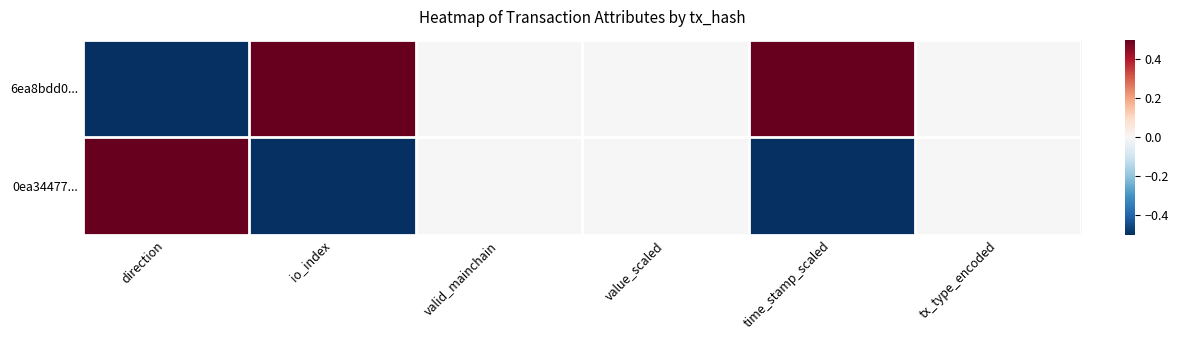

Reading left to right, extract all data points from this chart.

6ea8bdd0...: direction=-0.5	io_index=0.5	valid_mainchain=0.0	value_scaled=0.0	time_stamp_scaled=0.5	tx_type_encoded=0.0
0ea34477...: direction=0.5	io_index=-0.5	valid_mainchain=0.0	value_scaled=0.0	time_stamp_scaled=-0.5	tx_type_encoded=0.0